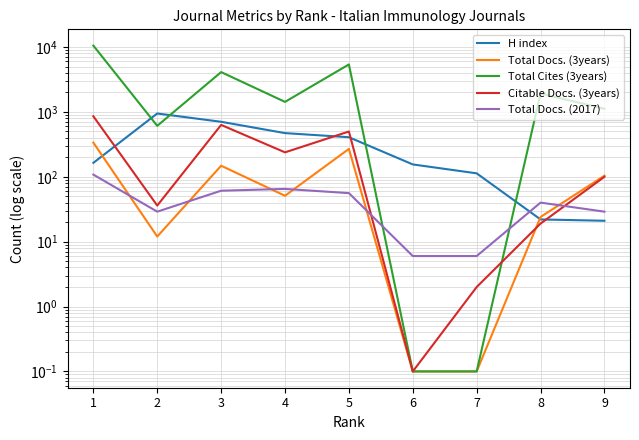

Which series has the widest spread of values?

Total Cites (3years)